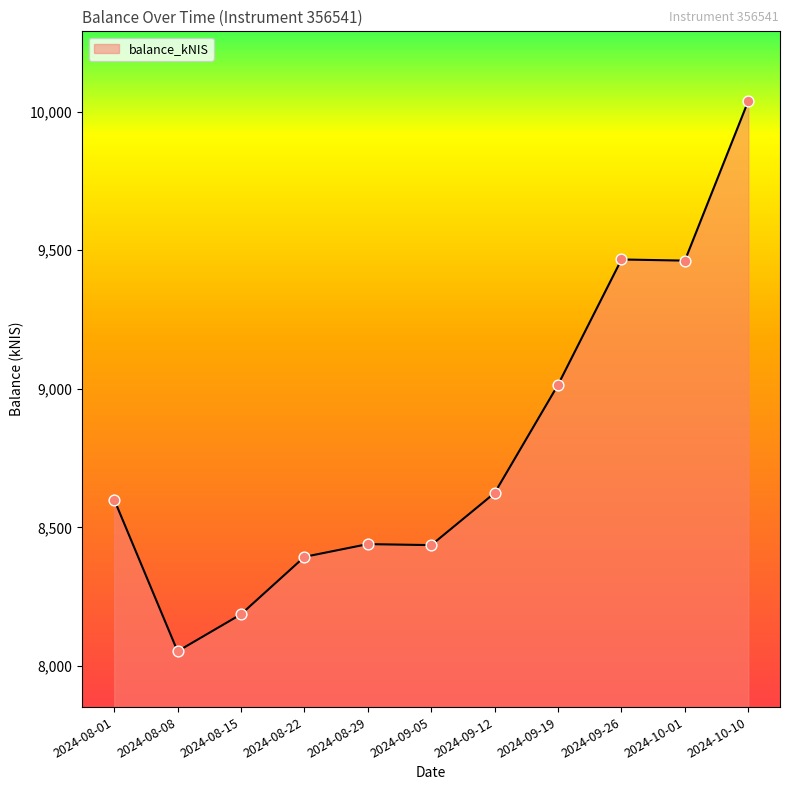

Which has a higher value, 2024-09-12 or 2024-08-08?

2024-09-12